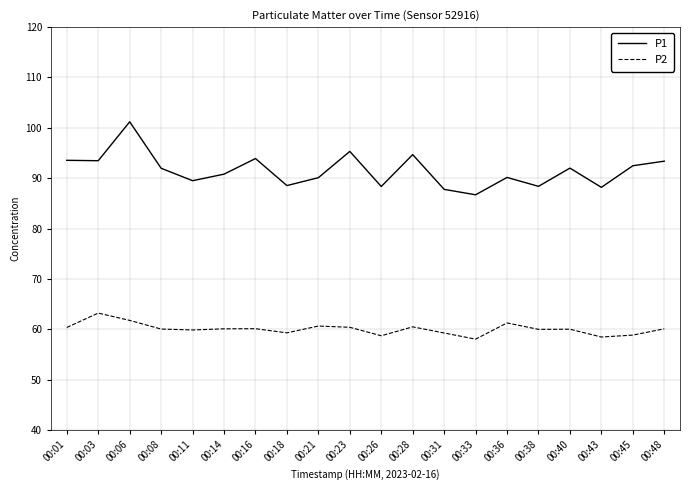

What is the smallest value displayed?

58.0